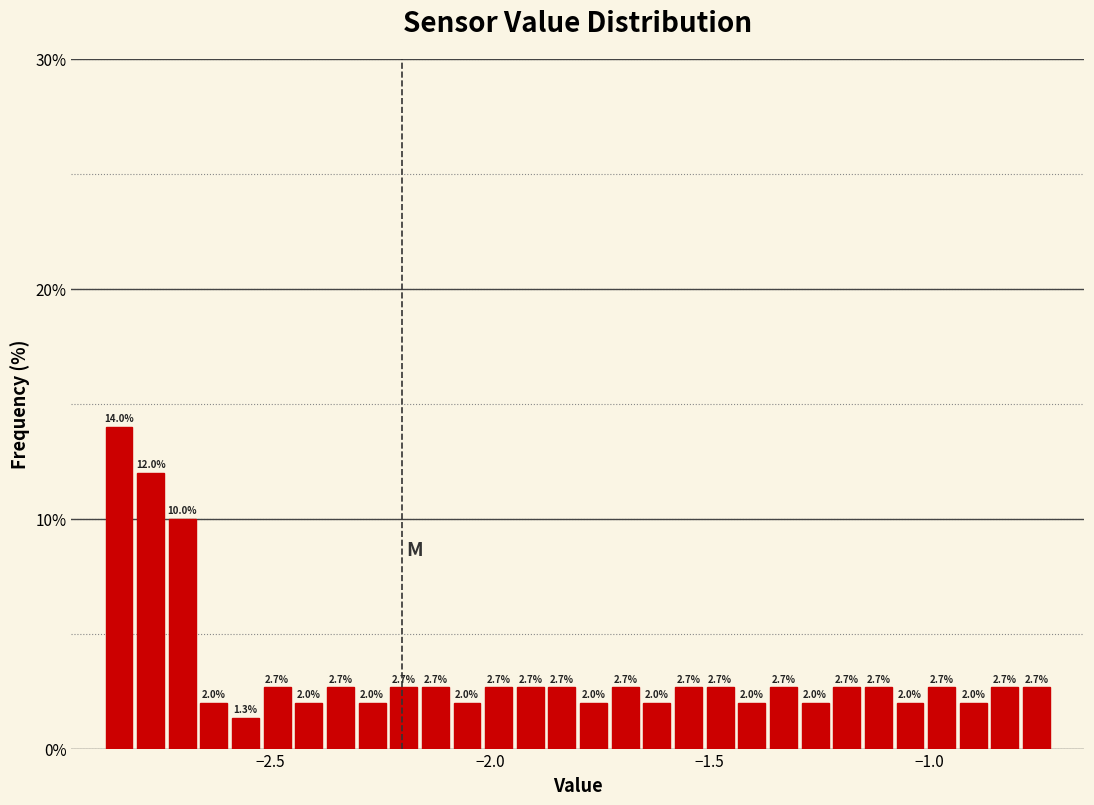

Around what value on the x-axis is the tallest bar? Give the approximate position of its centre, as read against the axis.

-2.85